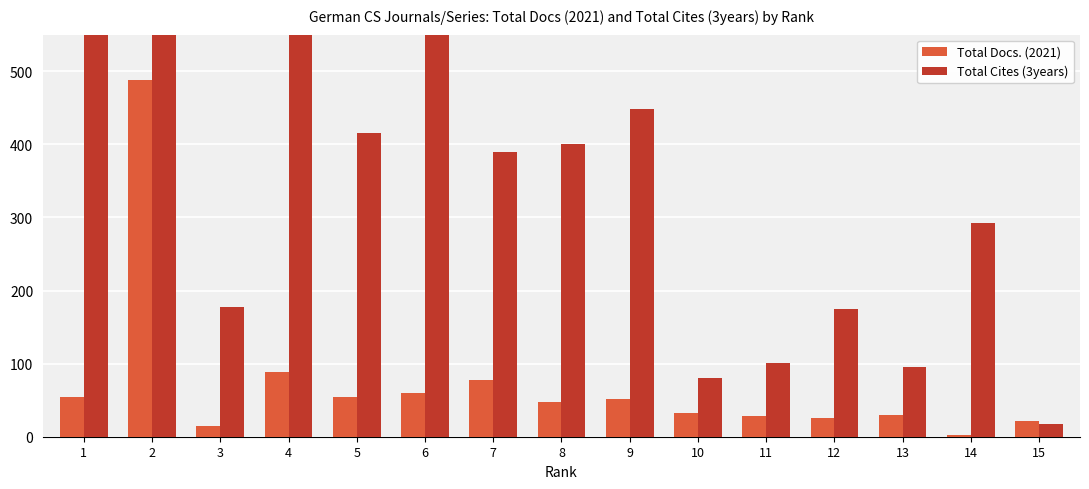

What is the difference between the maximum and second lowest values in the Total Docs. (2021) series?

473